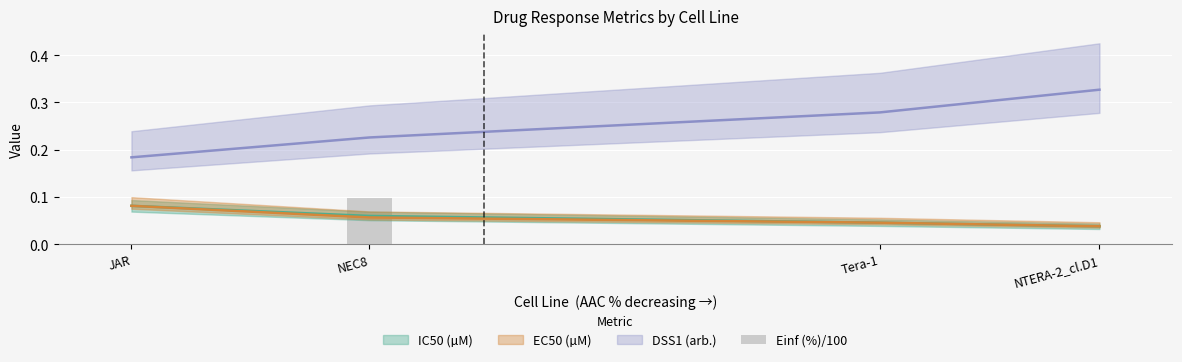

What is the label of the 4th bar from the right?

NTERA-2_cl.D1